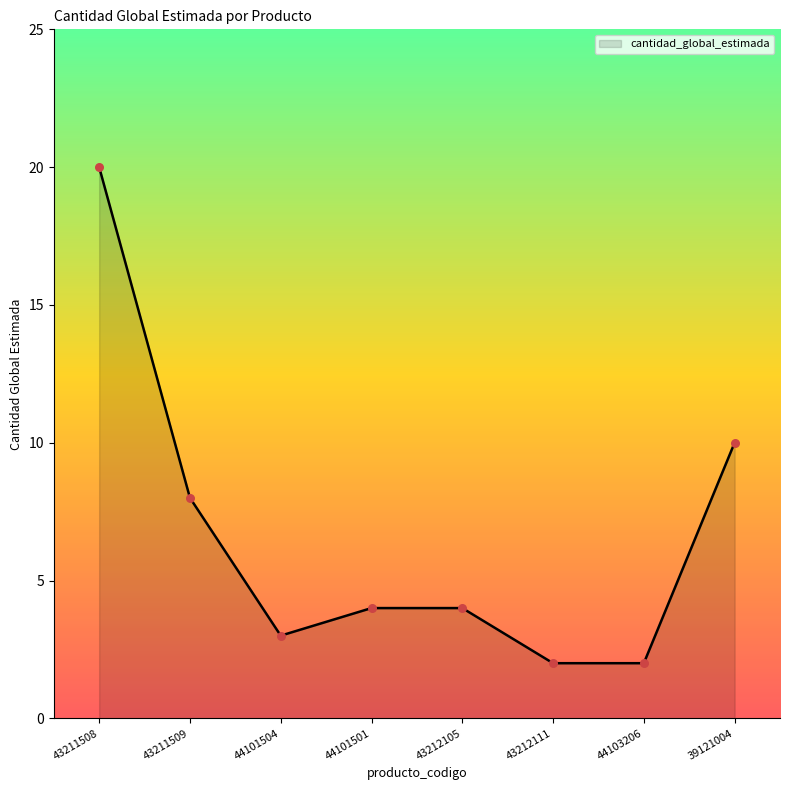

Which has a higher value, 43212105 or 43211508?

43211508